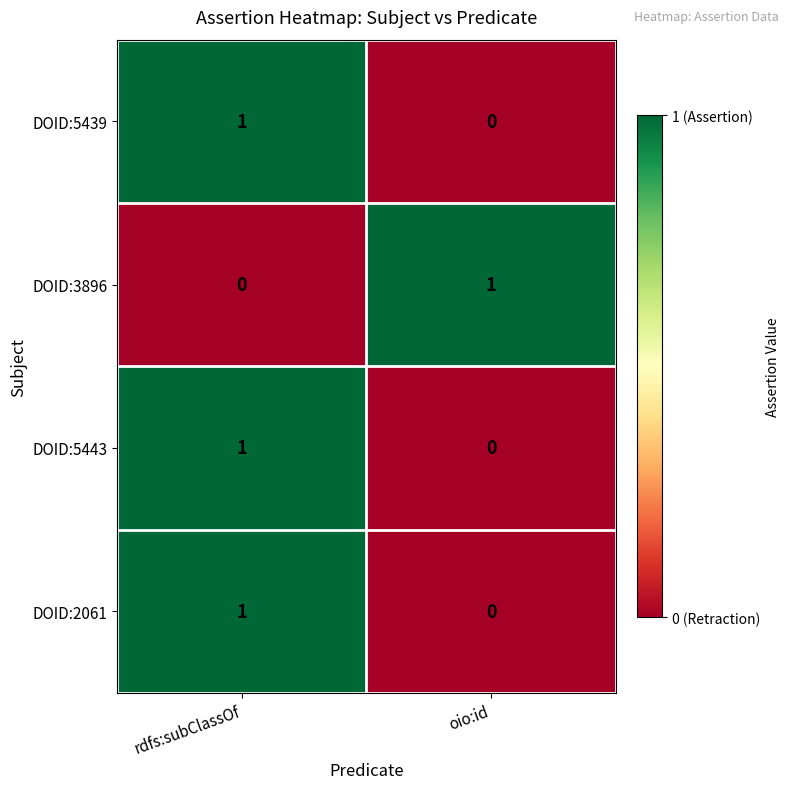

Reading right to left, what are all the values shown in this chart?

DOID:5439: oio:id=0	rdfs:subClassOf=1
DOID:3896: oio:id=1	rdfs:subClassOf=0
DOID:5443: oio:id=0	rdfs:subClassOf=1
DOID:2061: oio:id=0	rdfs:subClassOf=1